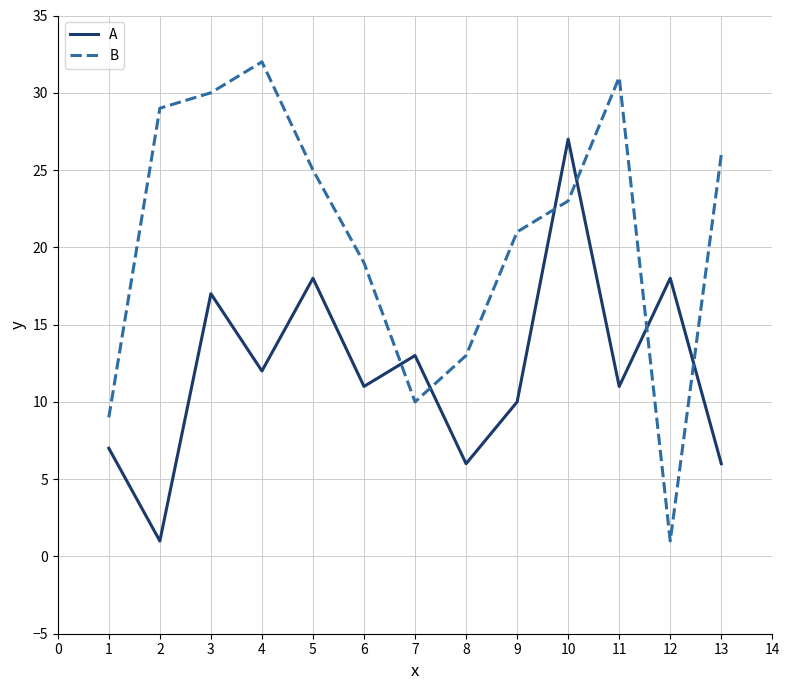

What is the maximum value for B?

32